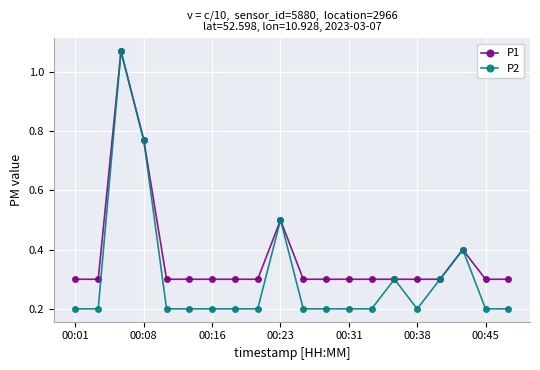

List the series in order of their overall mean, highest first.

P1, P2